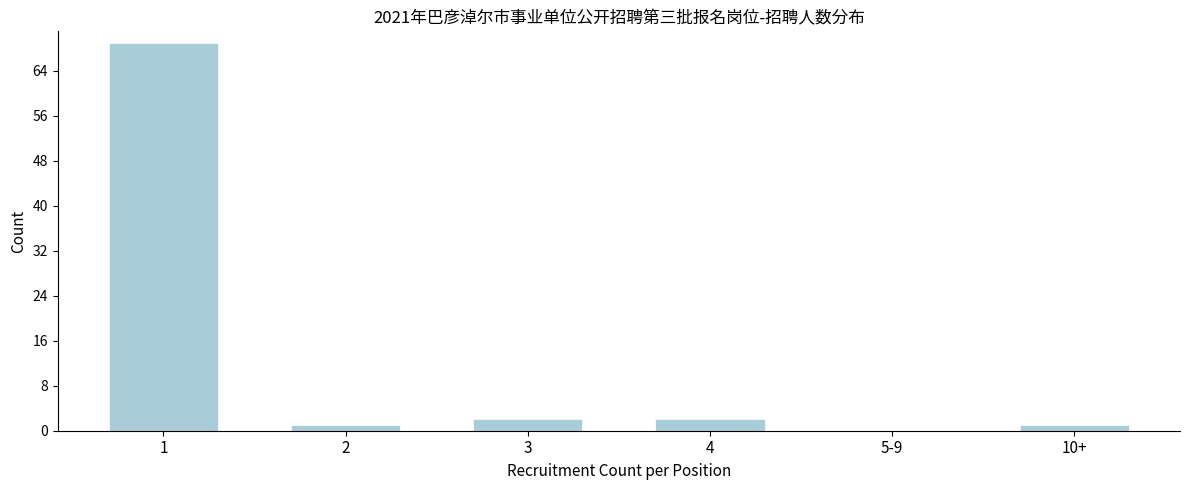

Reading left to right, list all the values displayed in this chart.

1=69	2=1	3=2	4=2	5-9=0	10+=1